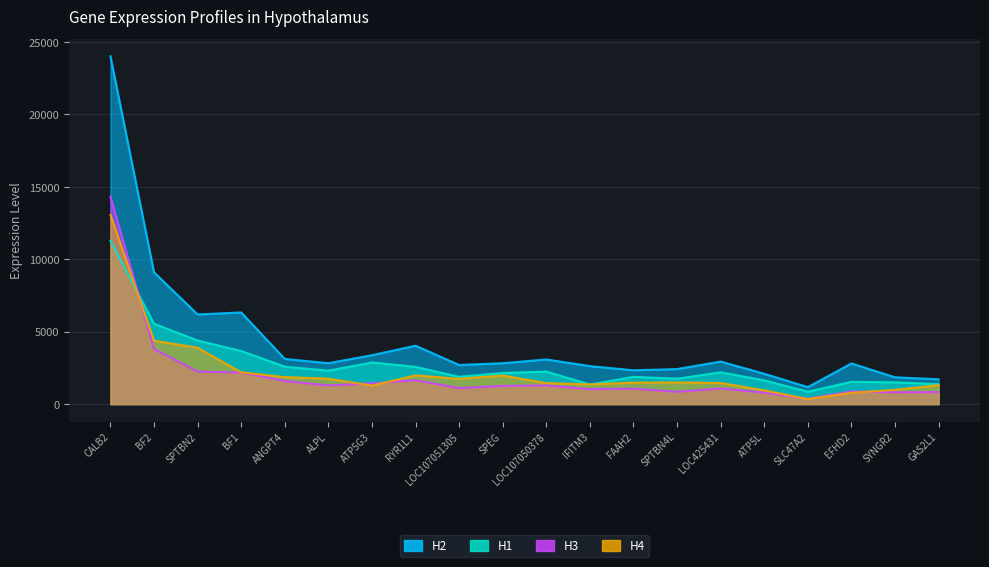

At SPTBN4L, list the series in order from smallest to largest.

H3, H4, H1, H2